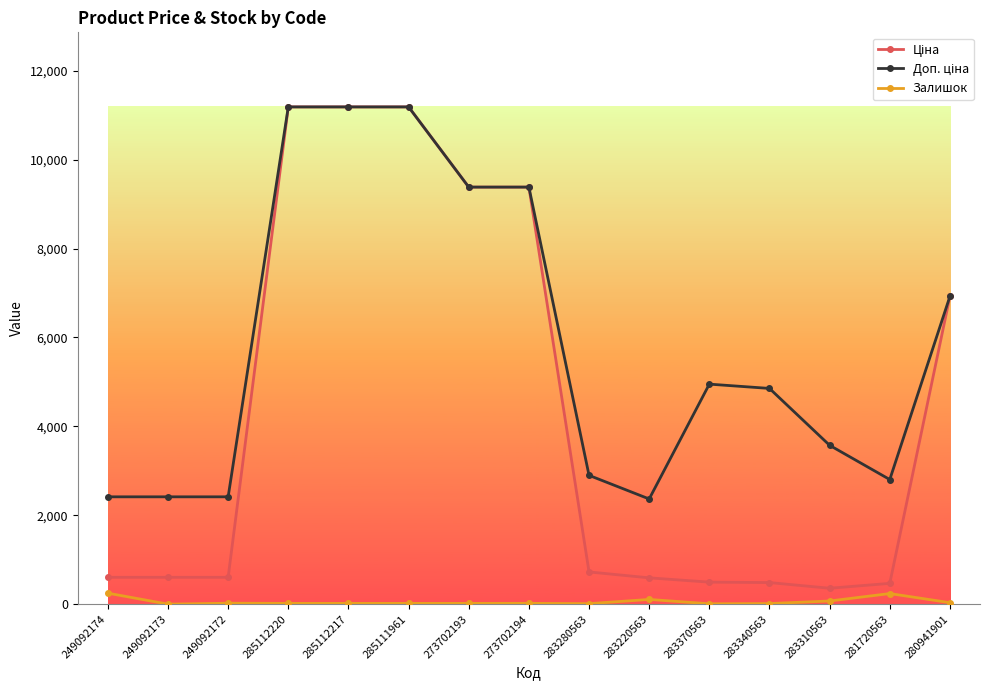

True or false: Залишок has more than 0 points higher than both neighbors.

True